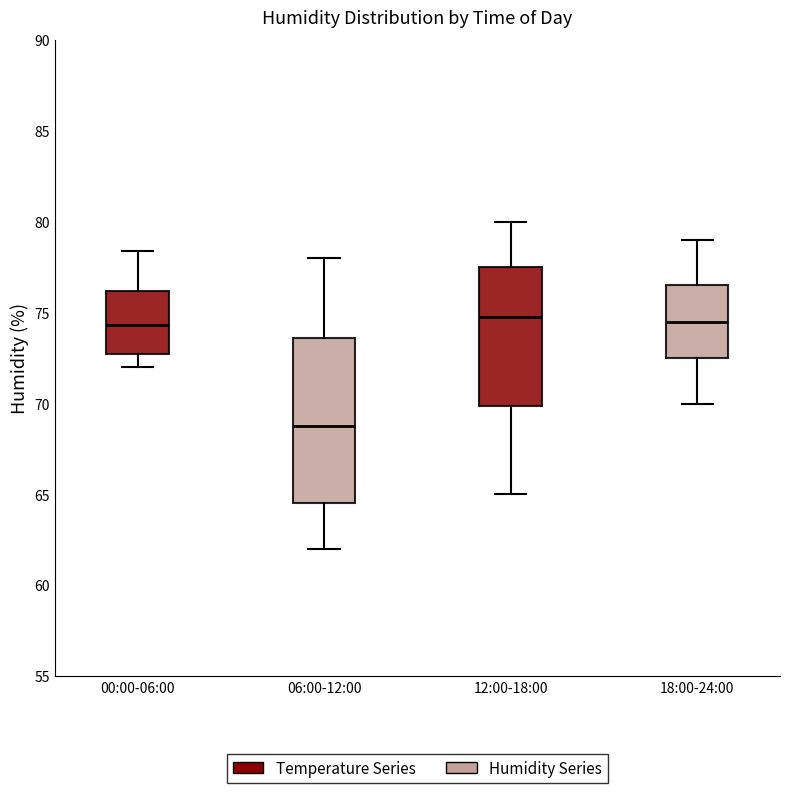

Reading left to right, read every box against the y-axis: the position of its median line, the range the box covers, and the ends of its whiskers. The values are not printed on the chart, so give them approximately, as read against the axis.

00:00-06:00: median 74.5, box 72.5 to 76.0, whiskers 72.0 to 78.5
06:00-12:00: median 69.0, box 64.5 to 73.5, whiskers 62.0 to 78.0
12:00-18:00: median 75.0, box 70.0 to 77.5, whiskers 65.0 to 80.0
18:00-24:00: median 74.5, box 72.5 to 76.5, whiskers 70.0 to 79.0